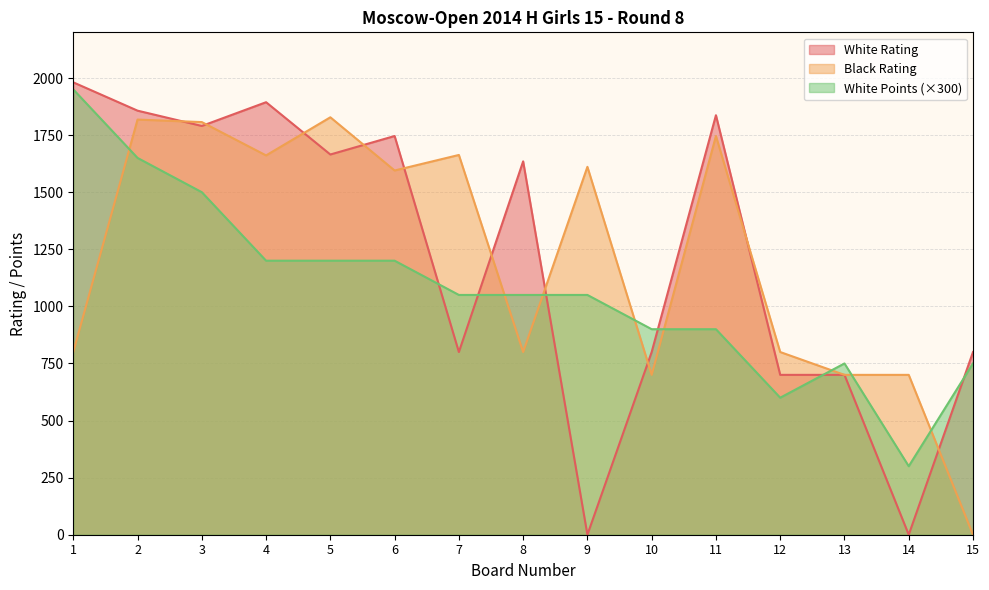

What is the value of the White Points point at the 12th from the left?

600